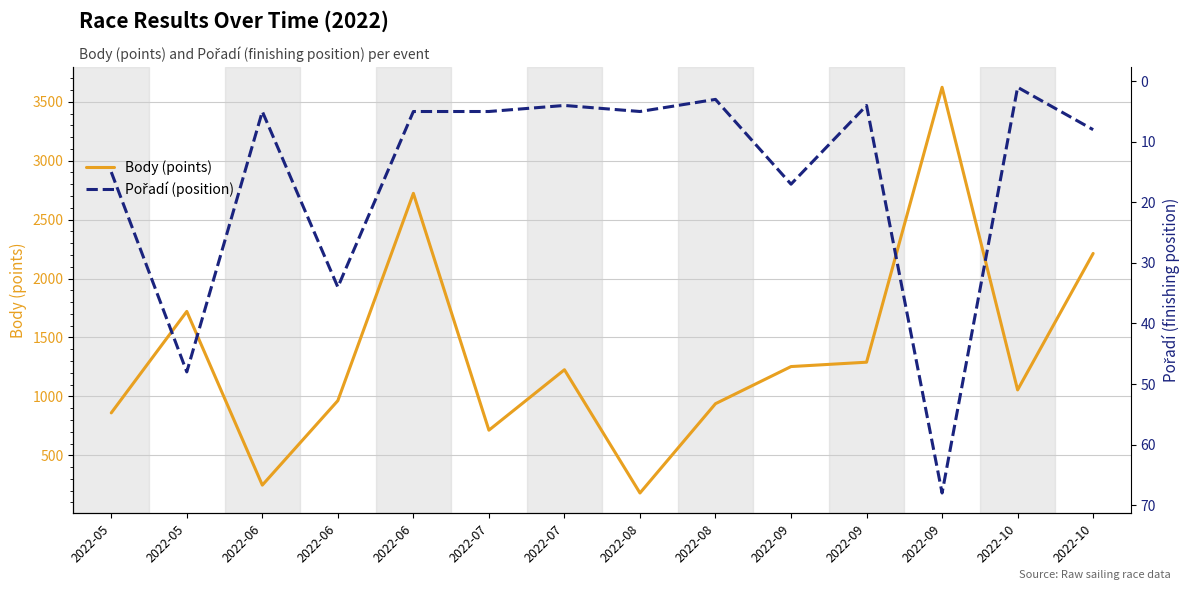

Does the chart have visible grid lines?

Yes